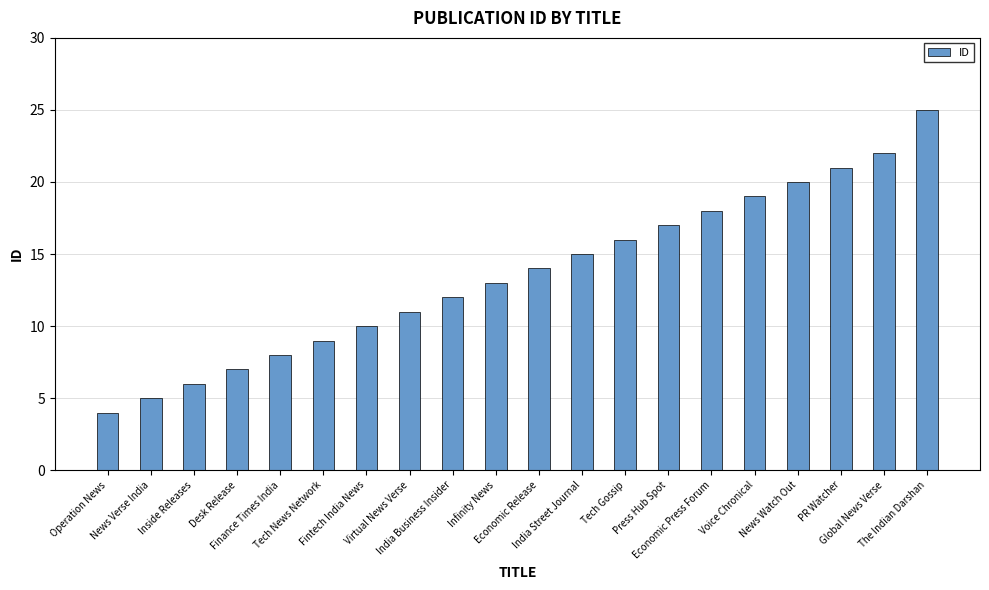

List the labels in order of value, smallest first.

Operation News, News Verse India, Inside Releases, Desk Release, Finance Times India, Tech News Network, Fintech India News, Virtual News Verse, India Business Insider, Infinity News, Economic Release, India Street Journal, Tech Gossip, Press Hub Spot, Economic Press Forum, Voice Chronical, News Watch Out, PR Watcher, Global News Verse, The Indian Darshan